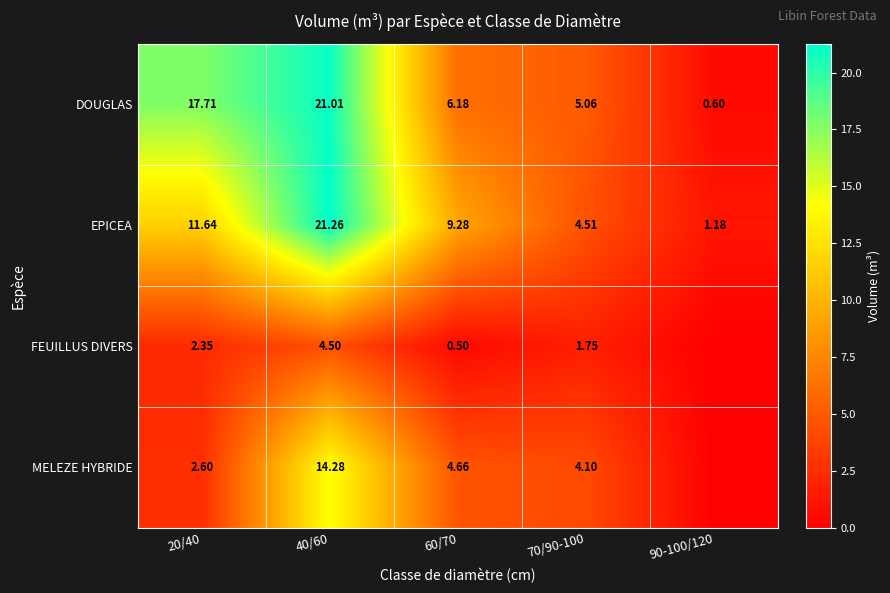

Which series changed the most between 20/40 and 60/70?

DOUGLAS